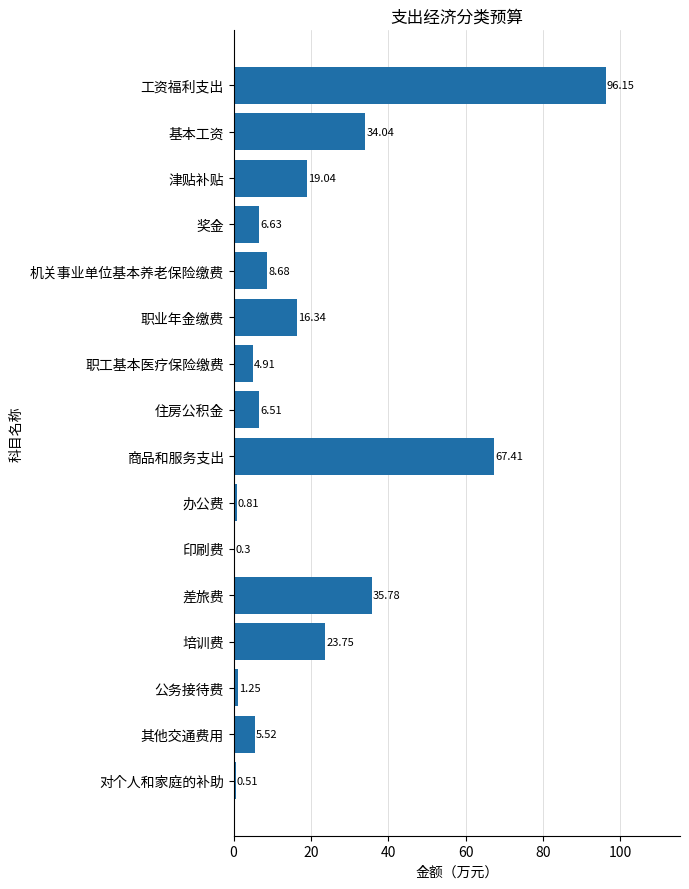

Which category has the highest value across all series?

工资福利支出